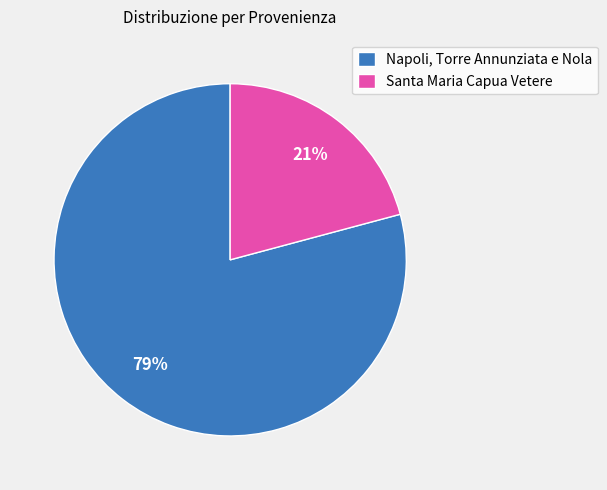

How many slices are in this pie chart?

2